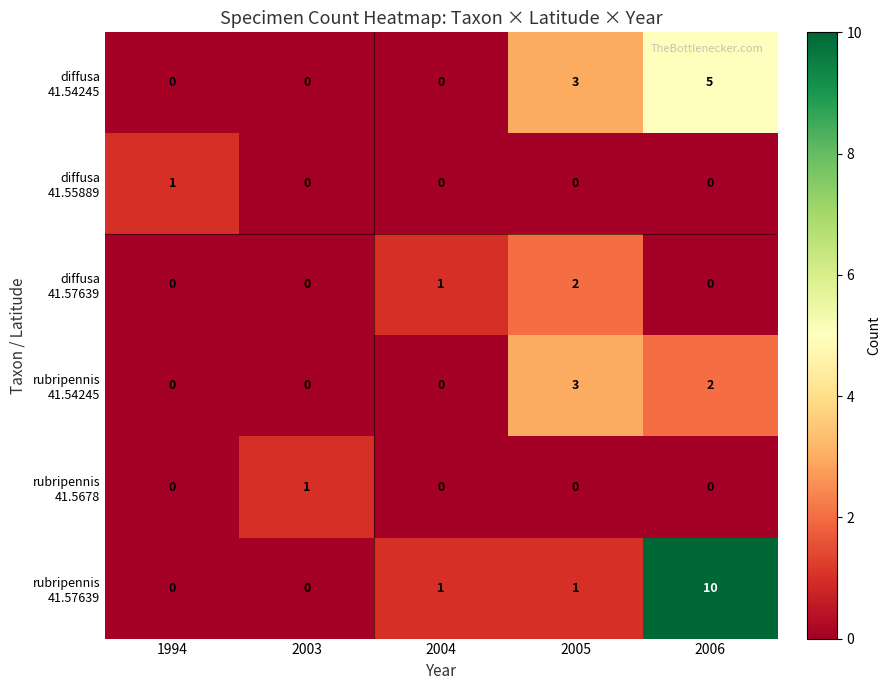

At which category is the sum across all series the highest?

2006